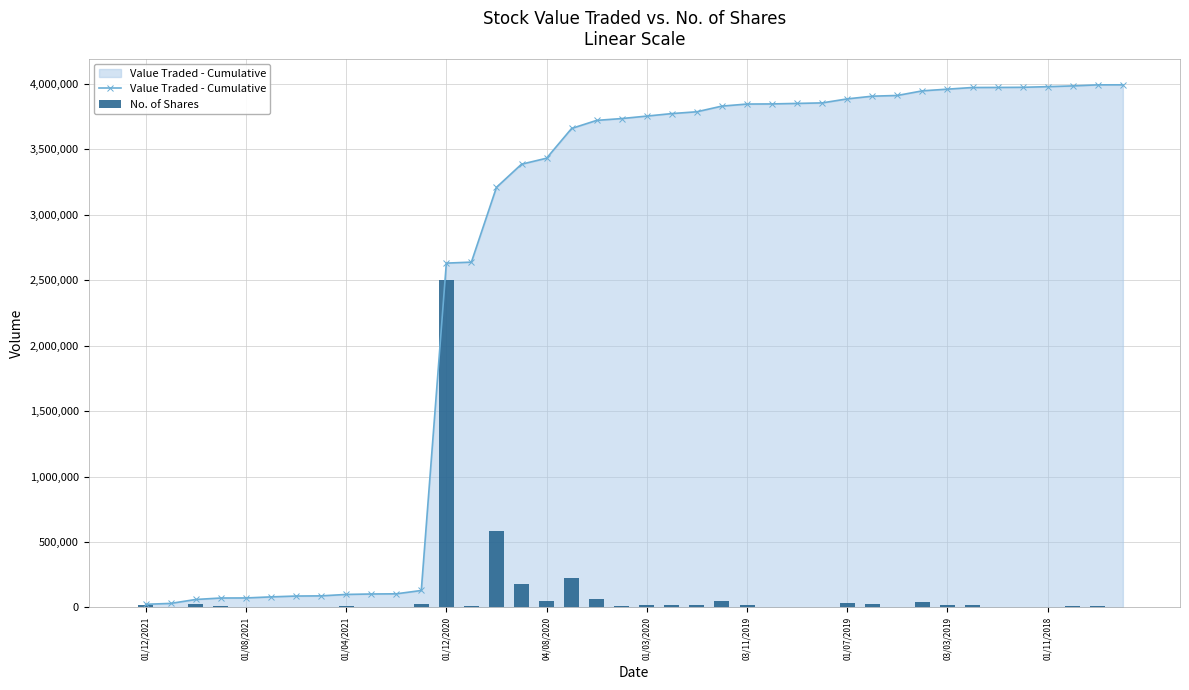

Where is Value Traded - Cumulative nearest to the value 2008083?

01/12/2020